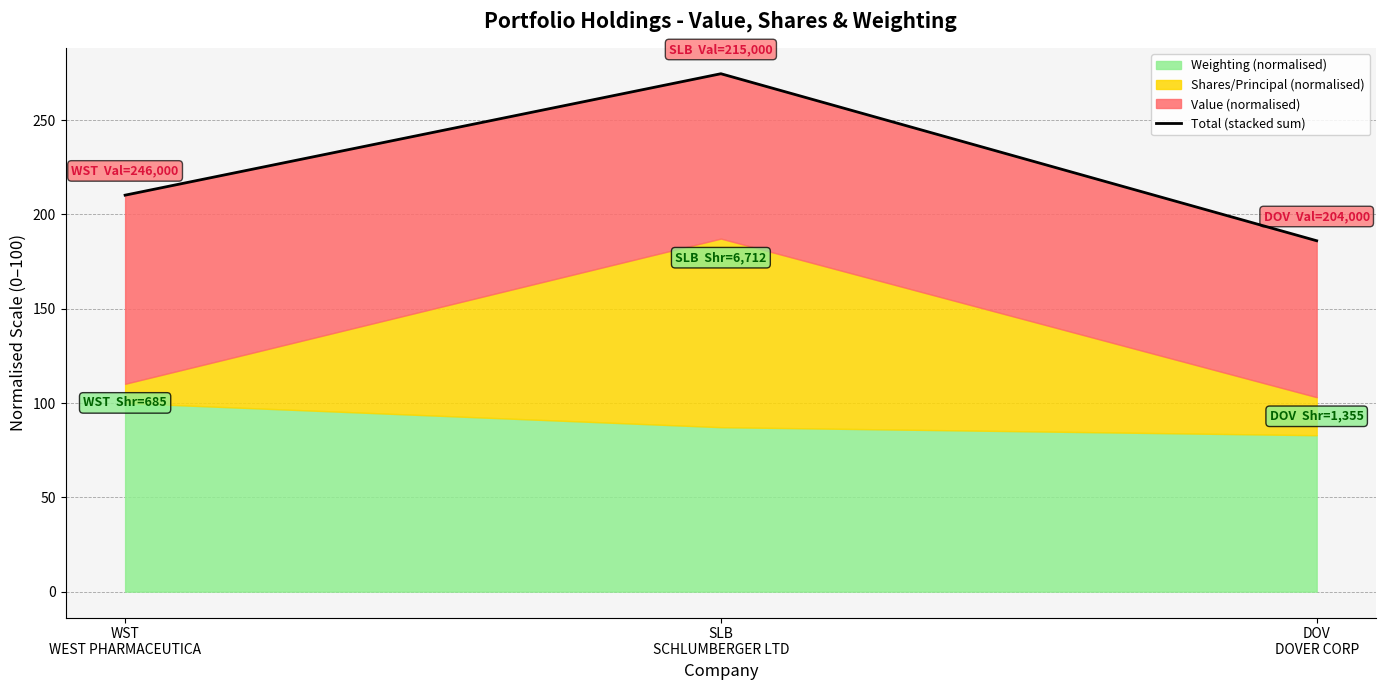

What is the label of the 2nd point from the left?

SLB
SCHLUMBERGER LTD